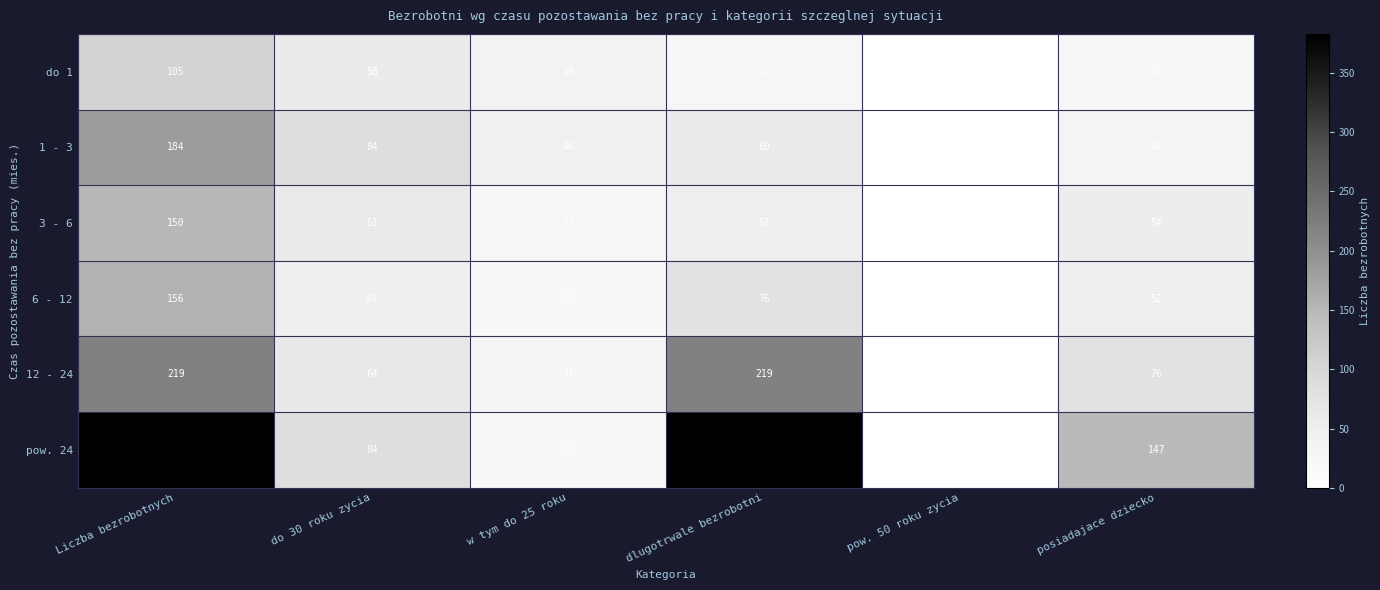

What is the spread (max minus min) of values at dlugotrwale bezrobotni?

356